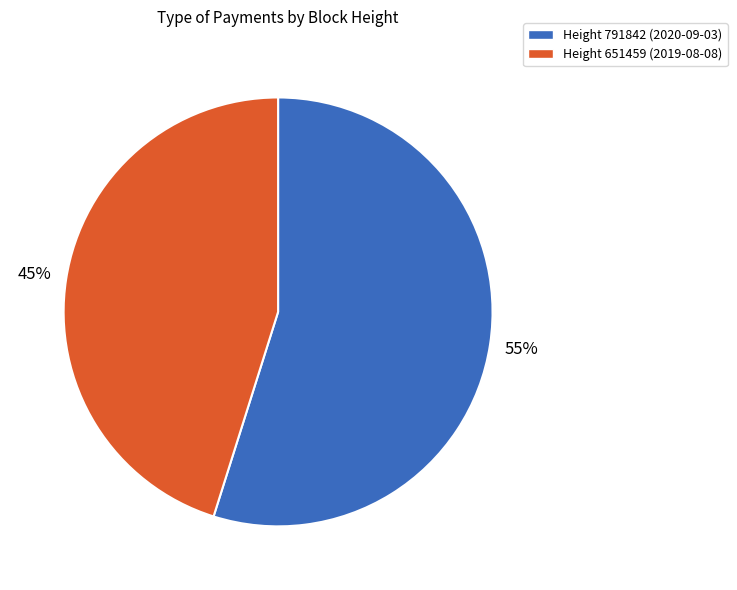

To the nearest percent, what is the average slice percentage?

50%